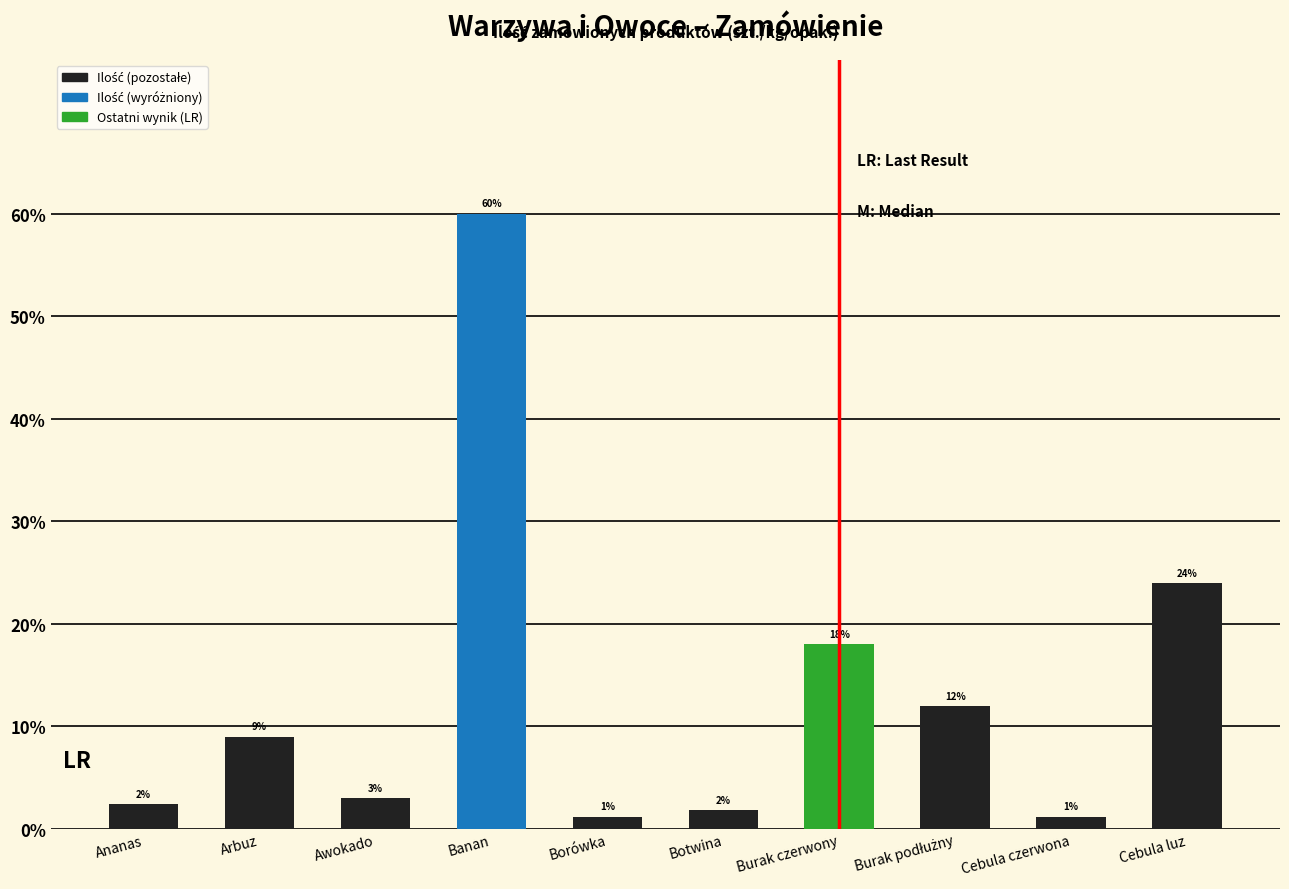

What is the value of the 3rd bar from the left?

3.0